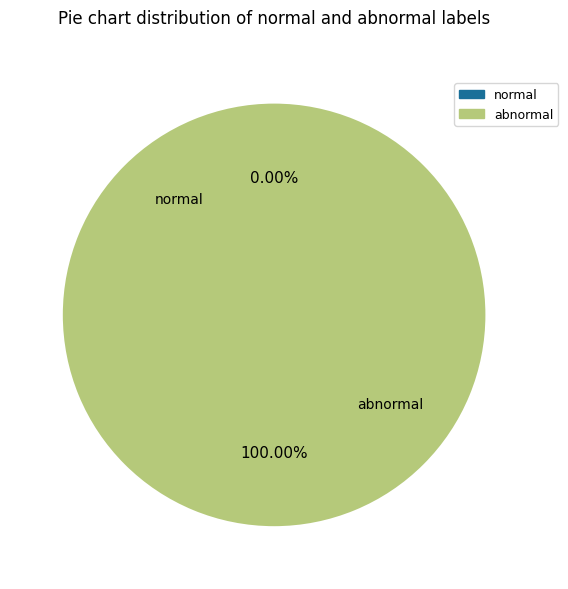

The 233662 slice represents 99% of the pie. True or false?

False